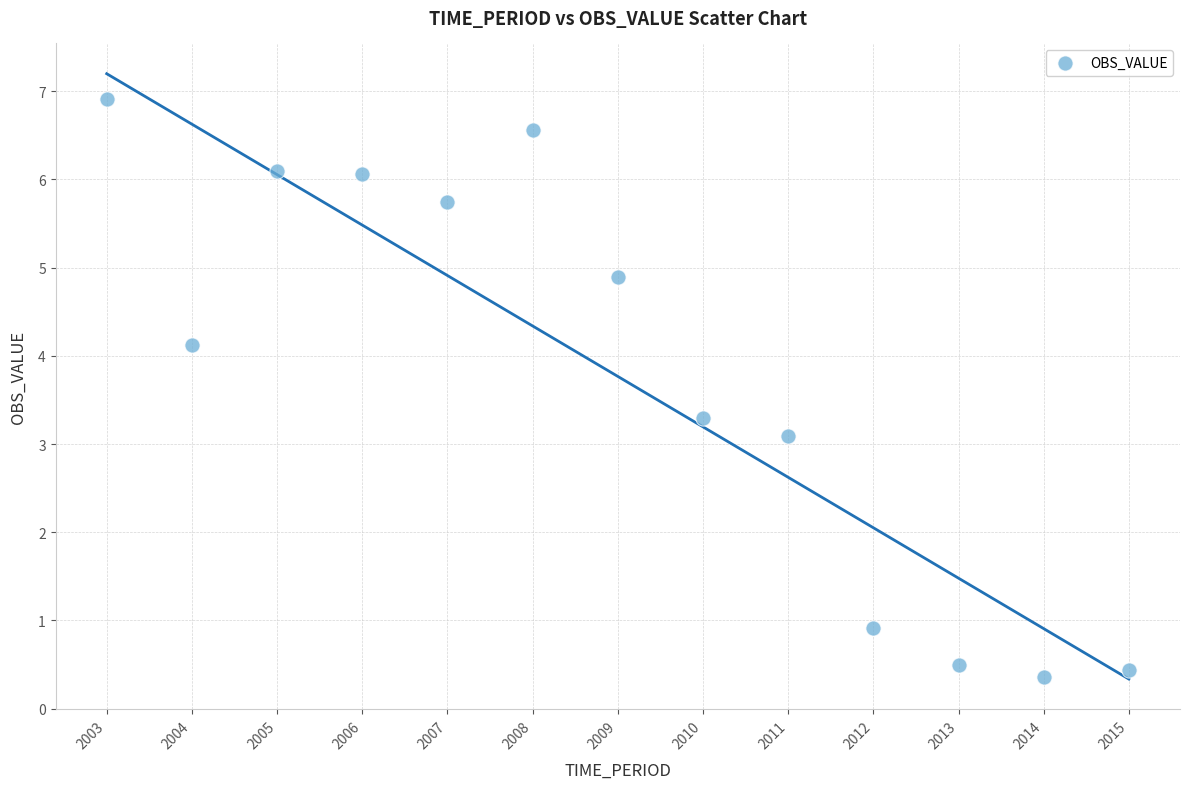

What is the range of Y values (max minus min)?

6.6